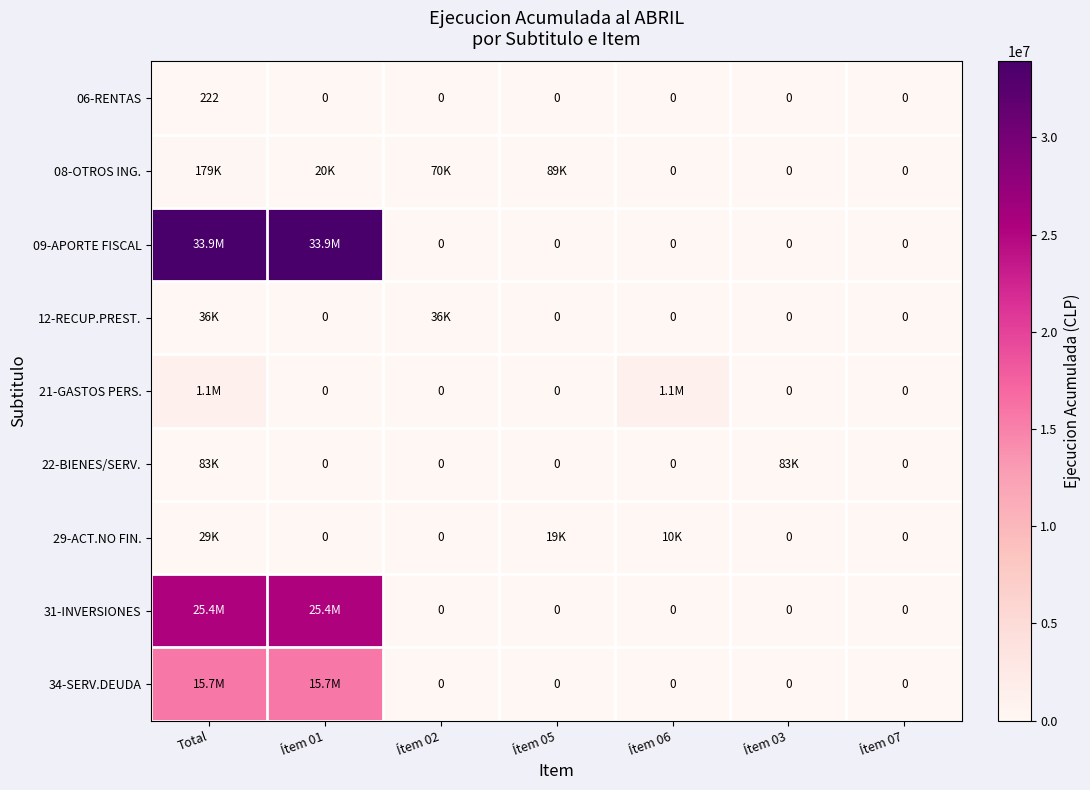

Read the 12-RECUP.PREST. value at Total.

36421